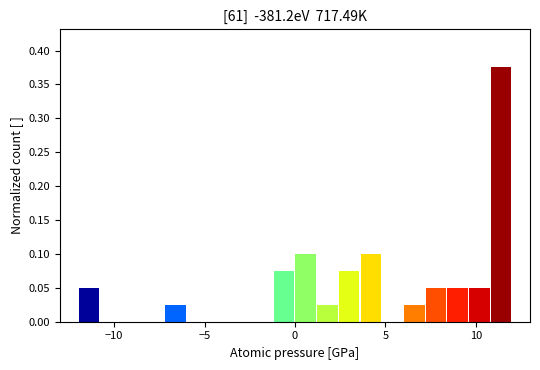

Read against the x-axis, roughly where is the centre of the tallest bar?

11.5